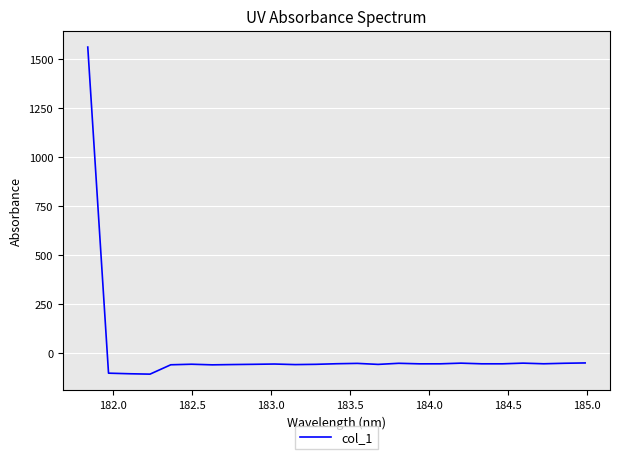

What is the maximum value shown in the chart?

1562.1